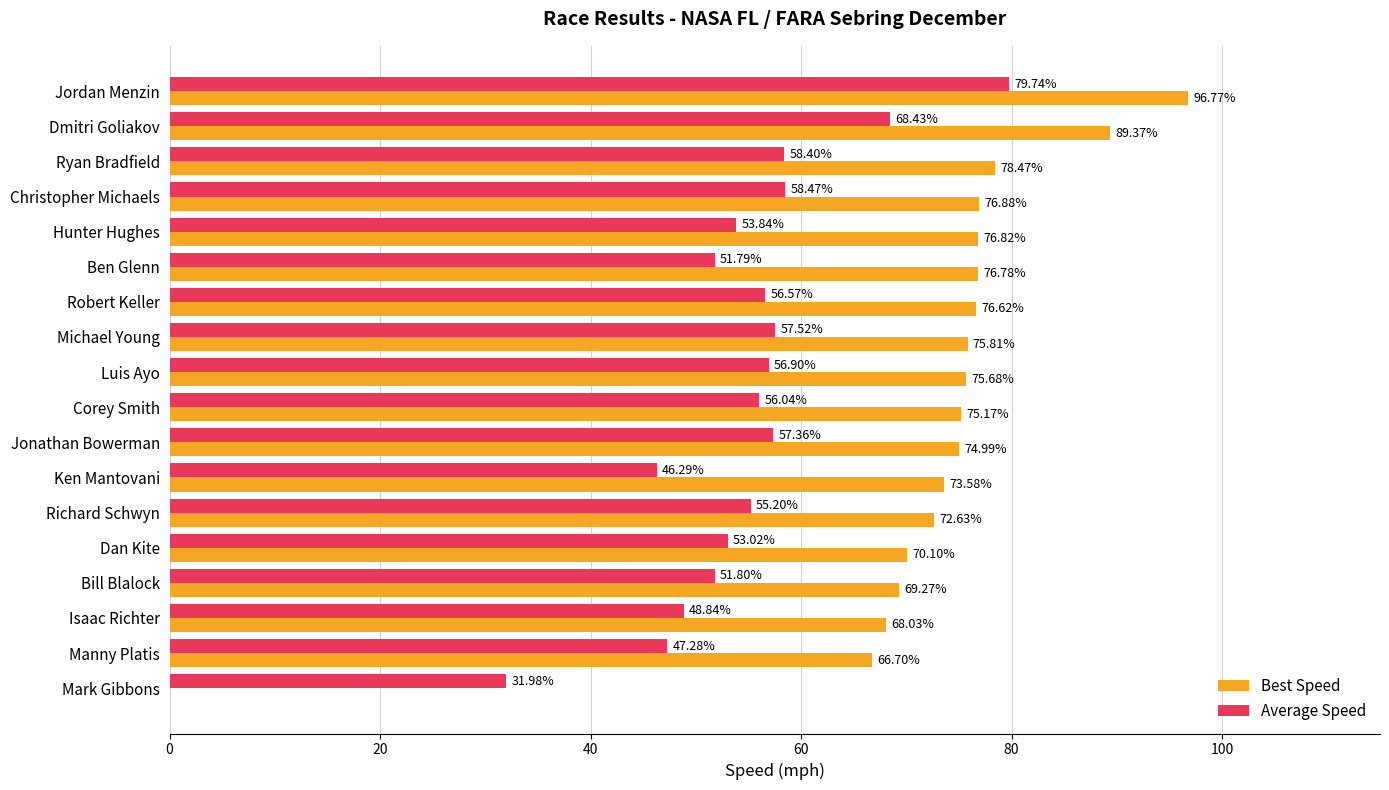

Where is Best Speed nearest to the value 48?

Manny Platis